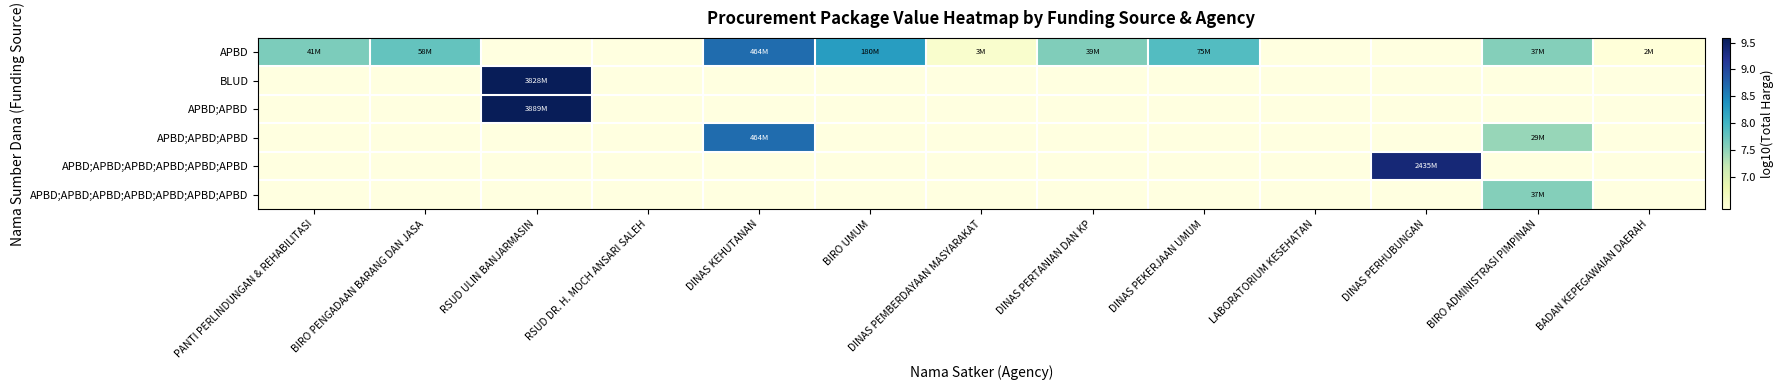

Is the value of APBD;APBD;APBD;APBD;APBD;APBD at DINAS PERHUBUNGAN greater than the value of APBD;APBD at BIRO PENGADAAN BARANG DAN JASA?

No